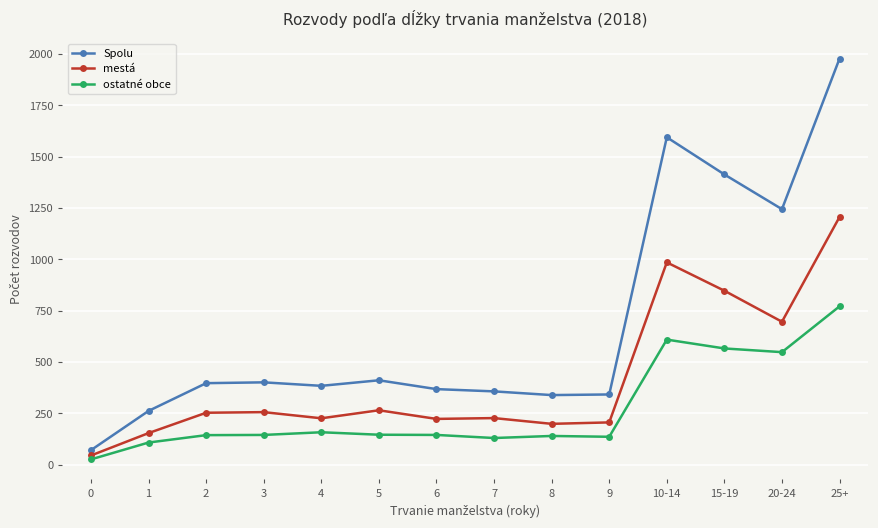

Which series has the largest range (max minus min)?

Spolu